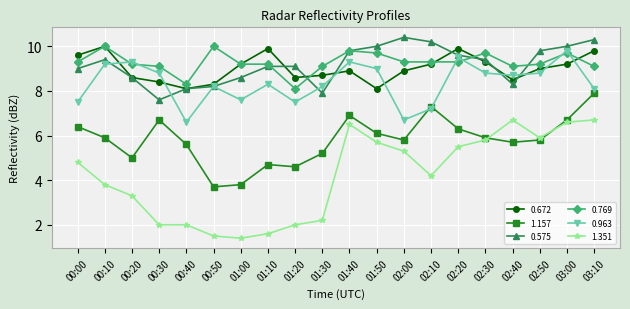

What is the sum of the 0.672 values at 02:10 and 00:30?

17.6